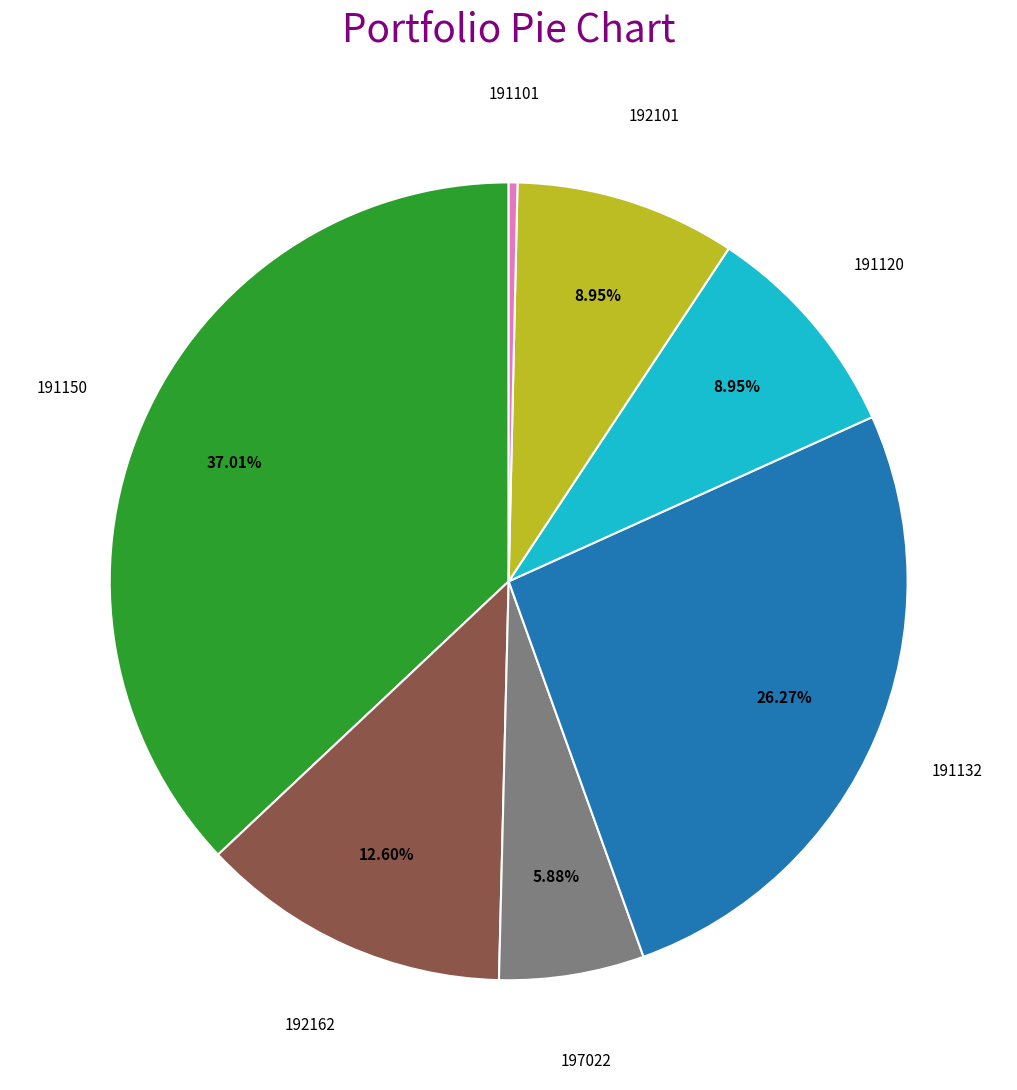

Is there any slice that represents more than half of the pie?

No